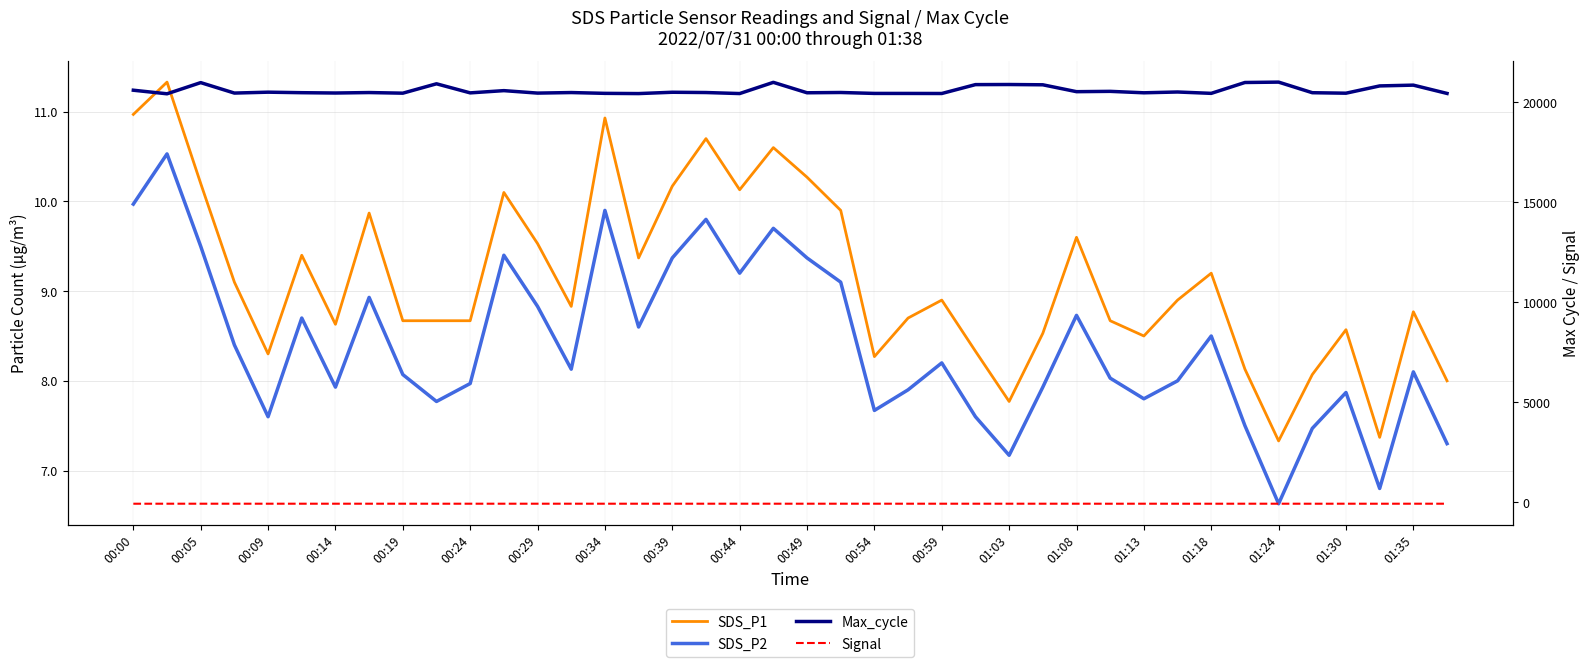

What is the spread (max minus min) of values at 00:14?

20534.0